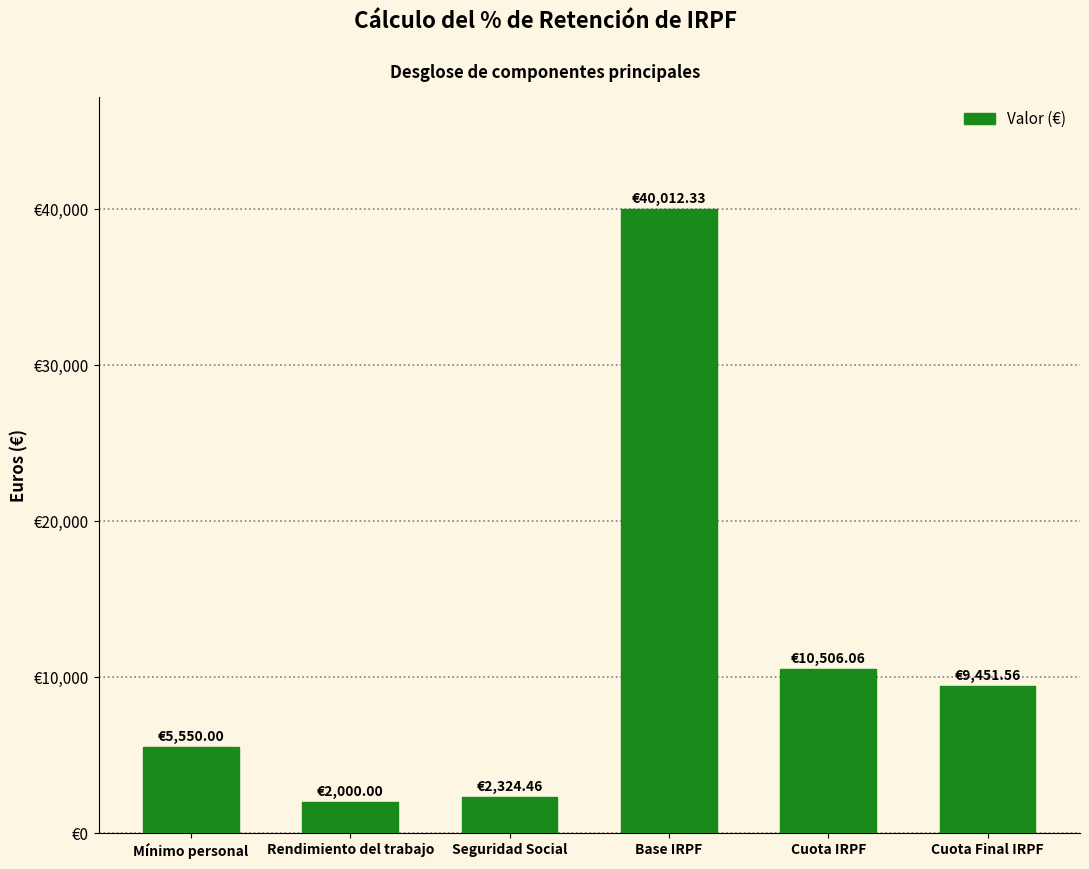

What is the ratio of the value at Cuota Final IRPF to the value at Seguridad Social?

4.1